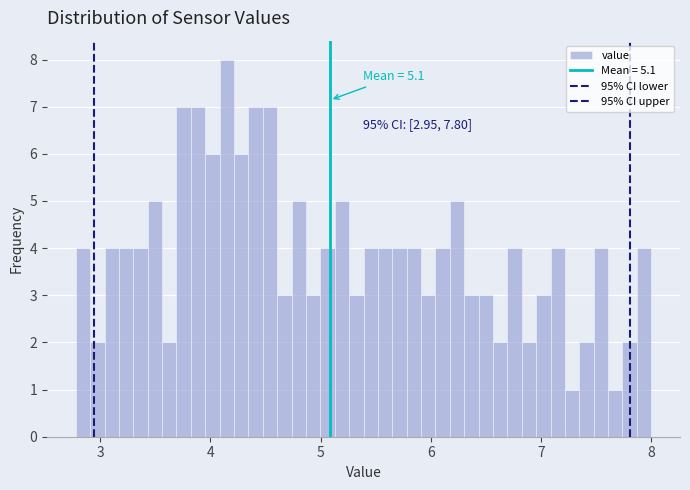

Read against the x-axis, roughly where is the centre of the tallest bar?

4.2